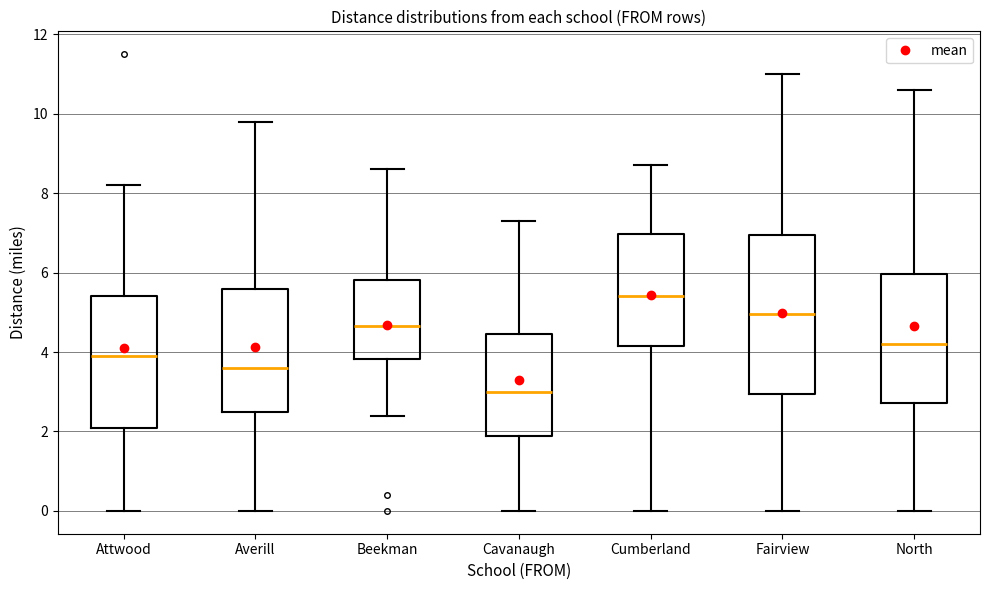

Which box's median line is the lowest?

Cavanaugh